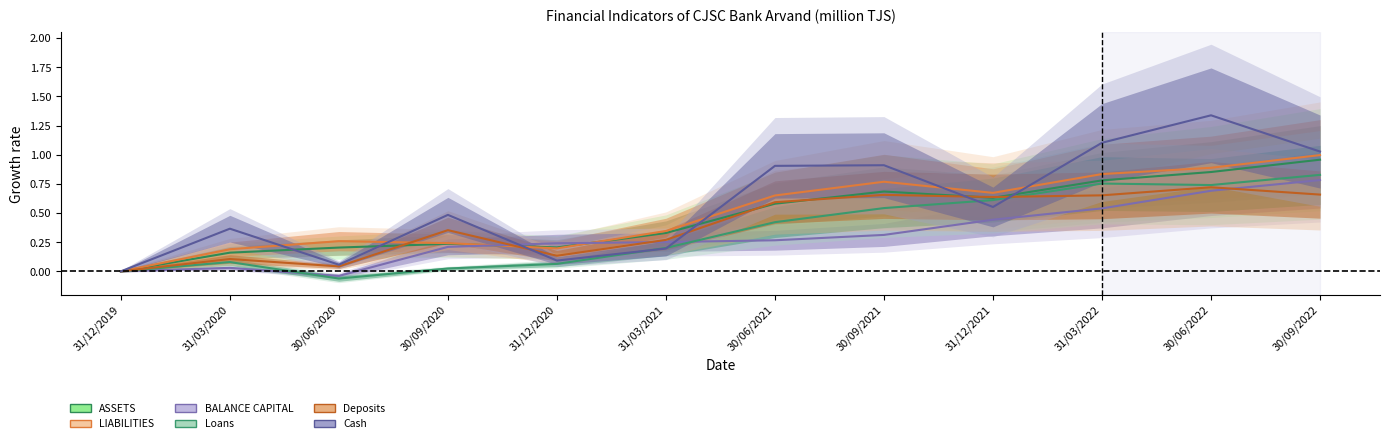

What is the greatest value displayed?

1.3